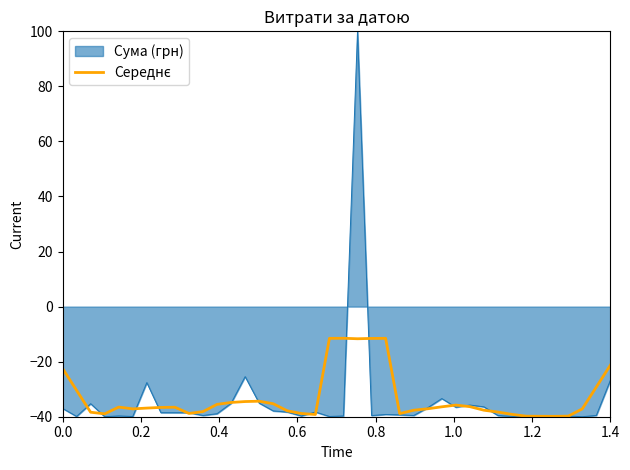

What is the maximum value for Сума (грн)?

100.0